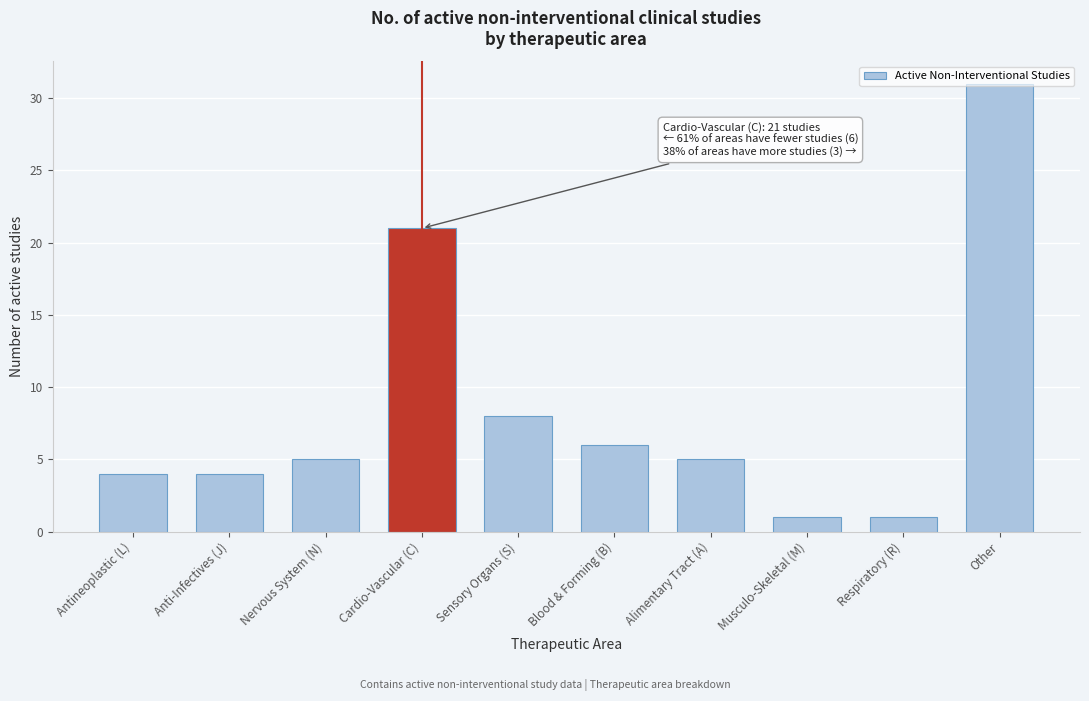

What is the ratio of the value at Antineoplastic (L) to the value at Sensory Organs (S)?

0.5